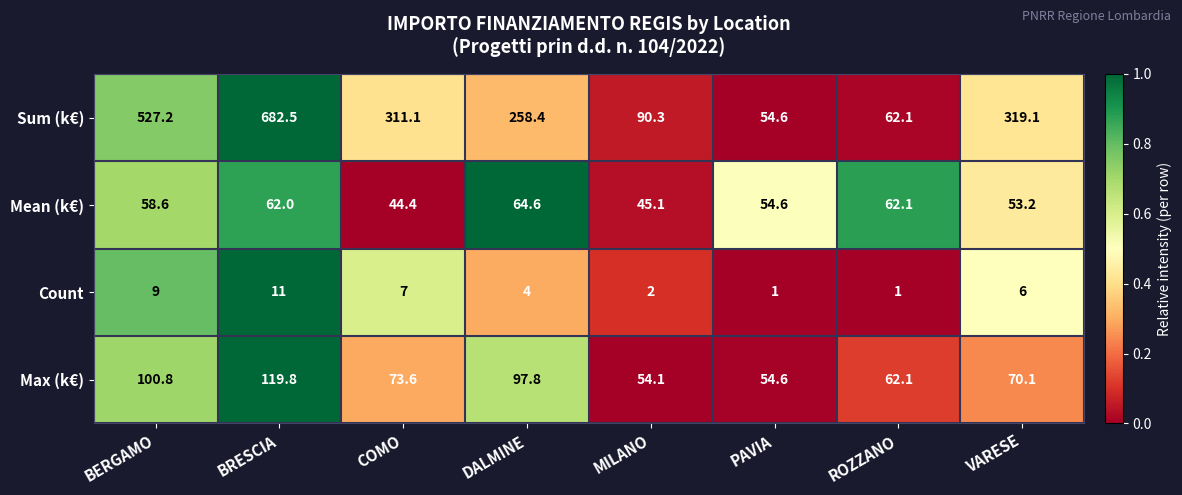

Which series has the largest total across all categories?

Sum (k€)